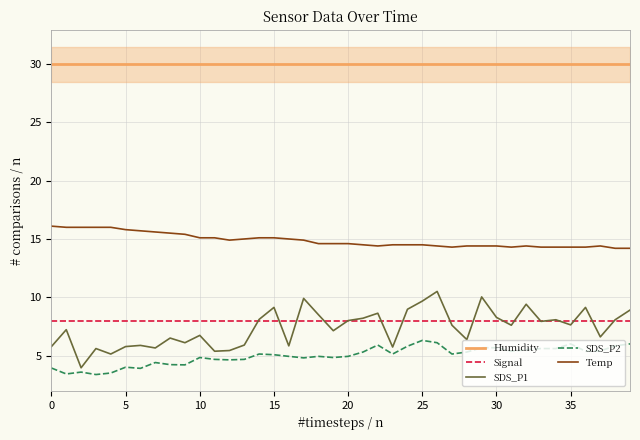

What is the total value across all series at 34?

66.0